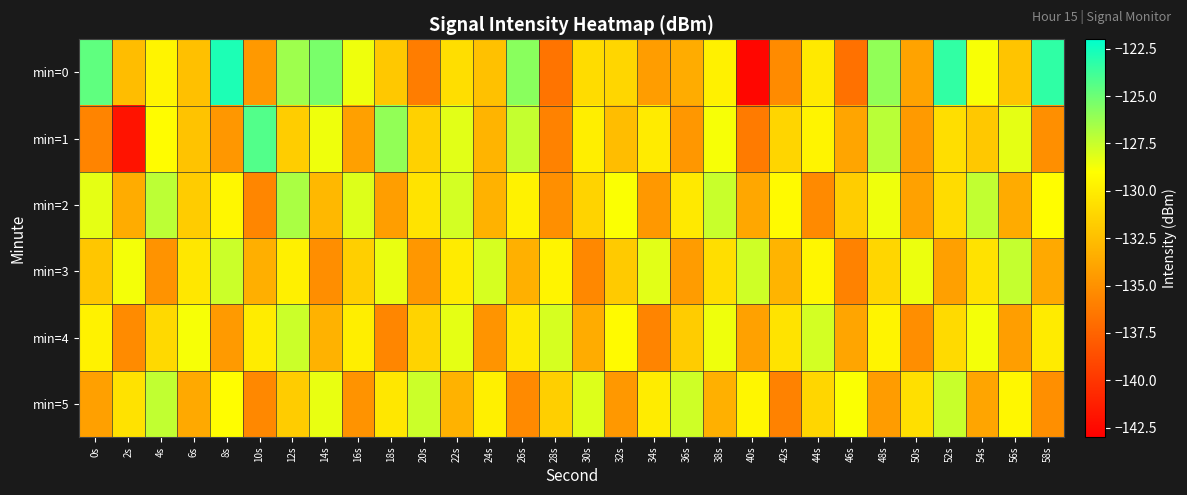

Which series has the largest total across all categories?

min=0